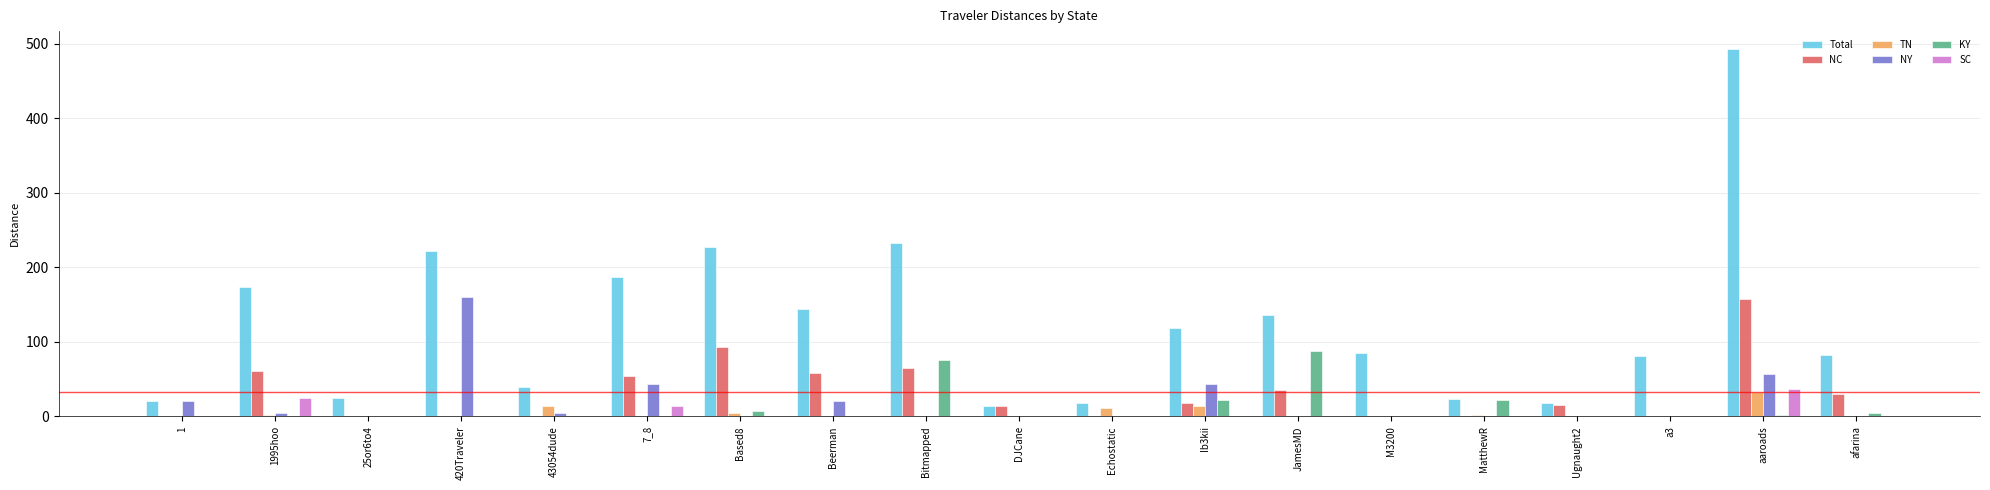

The value of TN at aaroads is 32.6. True or false?

True